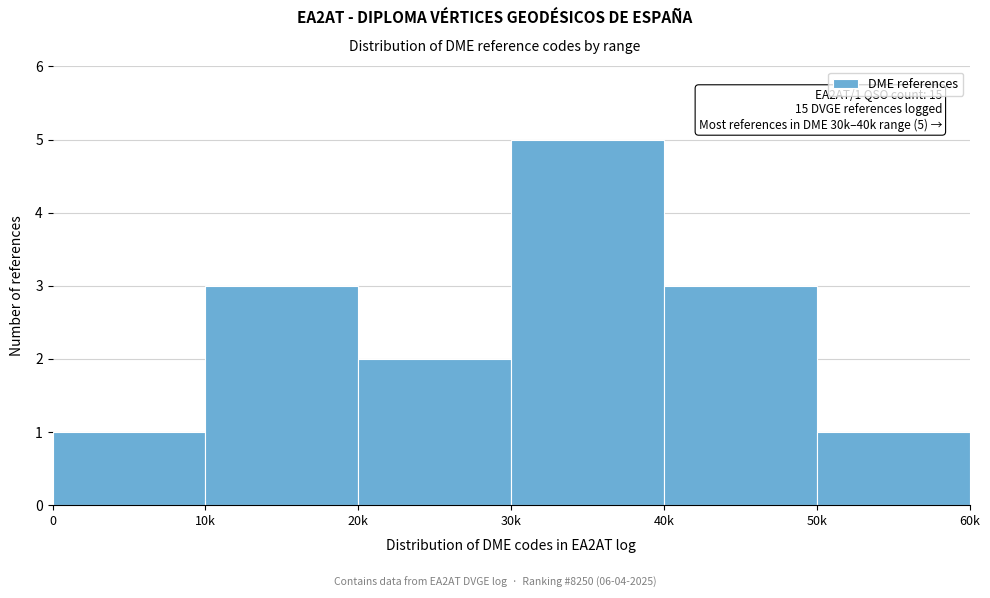

Reading left to right, extract all data points from this chart.

1	3	2	5	3	1